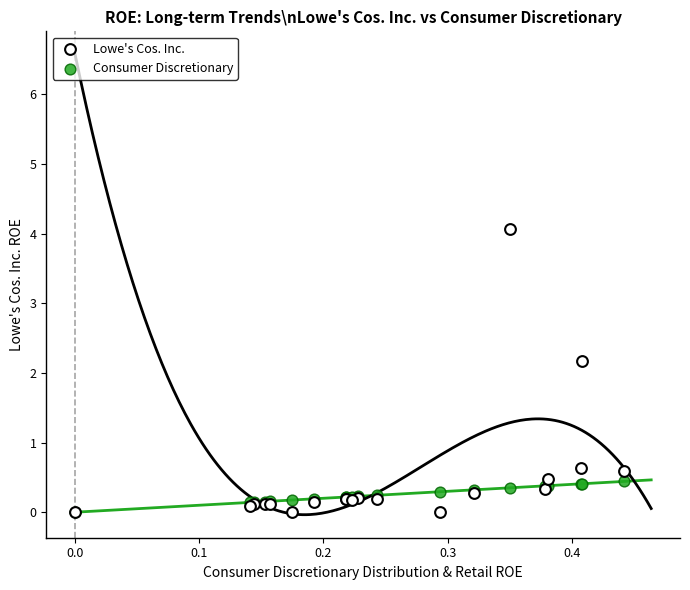

Across all series, what Y value is closest to 2?

2.2